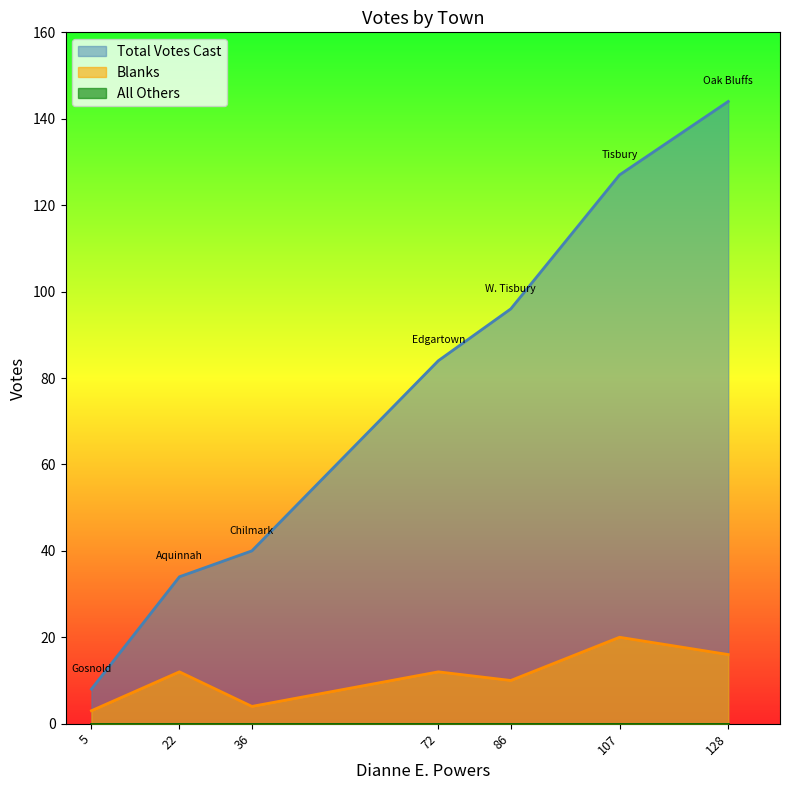

Is it true that All Others equals 0 at Aquinnah?

True